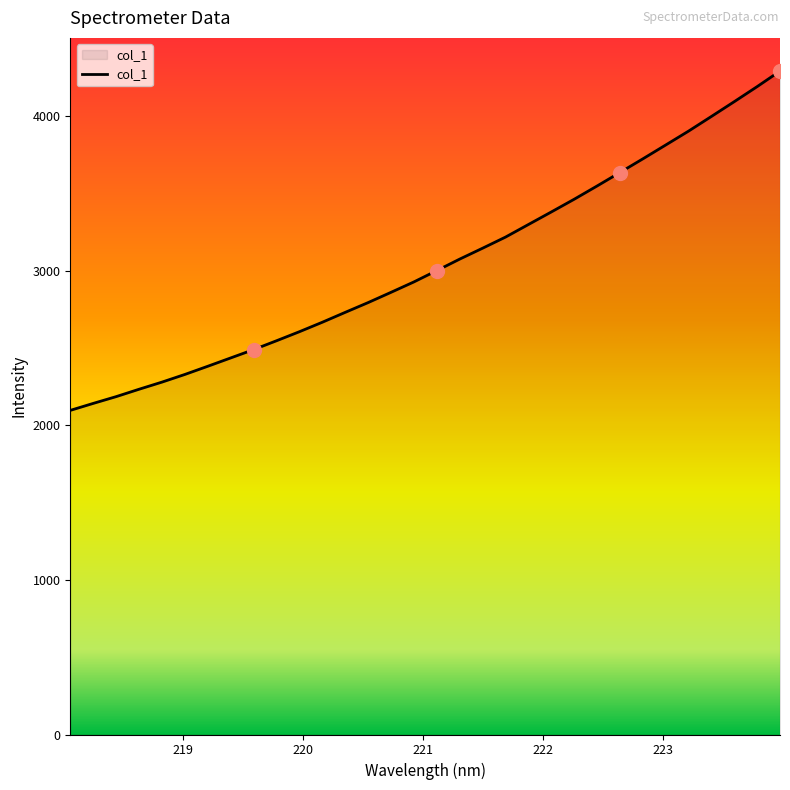

What is the smallest value displayed?

2097.0